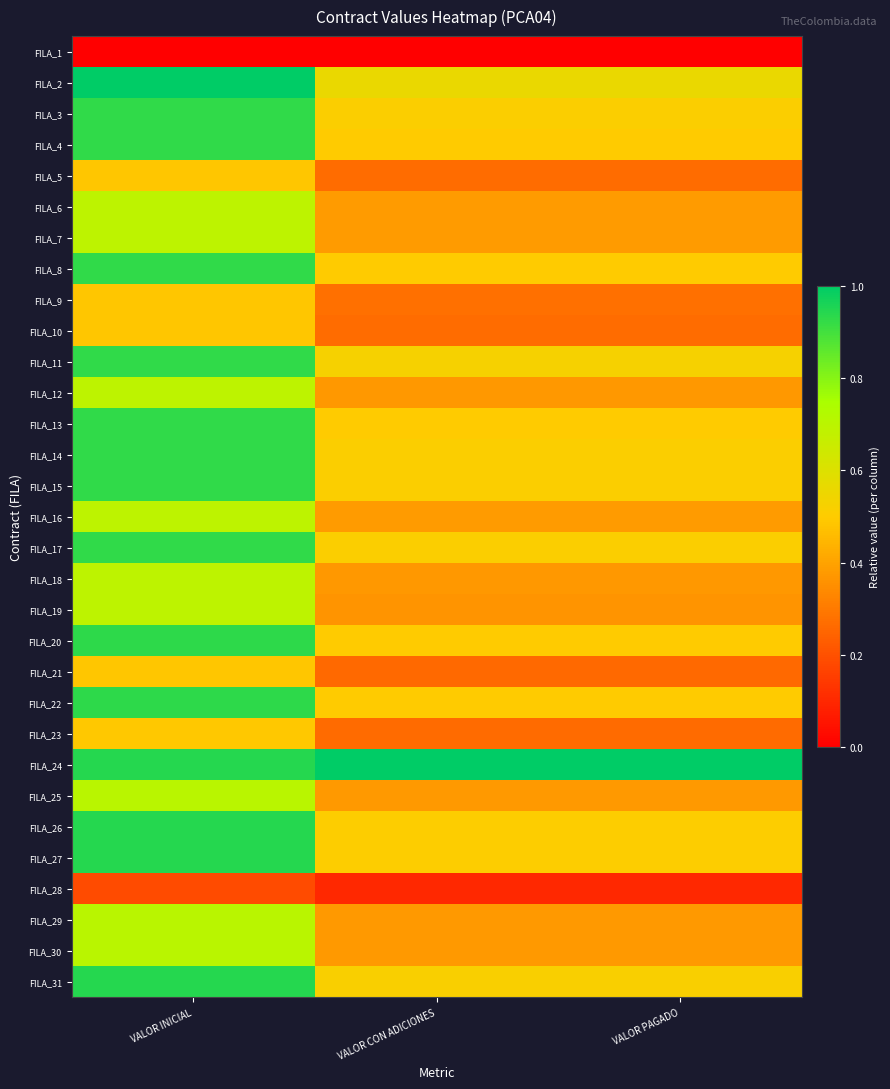

Rank the series by their maximum value, from highest to lowest.

FILA_2, FILA_24, FILA_26, FILA_27, FILA_31, FILA_20, FILA_22, FILA_3, FILA_4, FILA_8, FILA_11, FILA_13, FILA_14, FILA_15, FILA_17, FILA_25, FILA_29, FILA_30, FILA_6, FILA_7, FILA_12, FILA_16, FILA_18, FILA_19, FILA_23, FILA_5, FILA_9, FILA_10, FILA_21, FILA_28, FILA_1